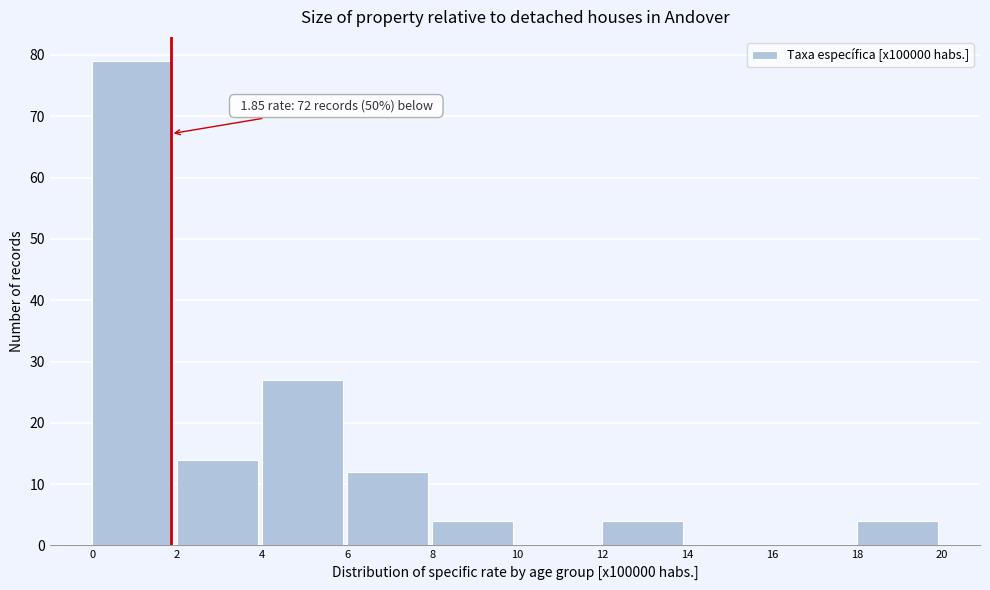

Over which range of the x-axis is the bar tallest?

0 to 2